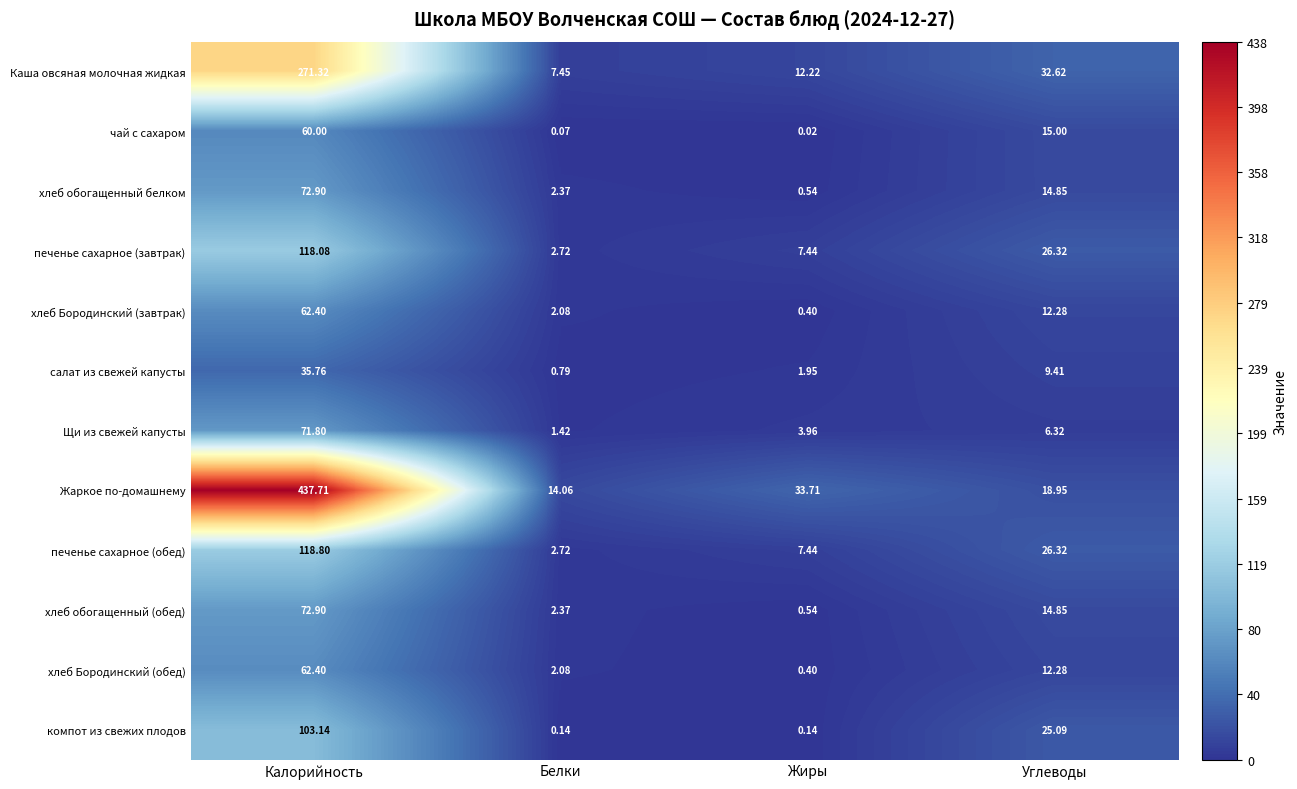

Which series changed the most between Белки and Жиры?

Жаркое по-домашнему